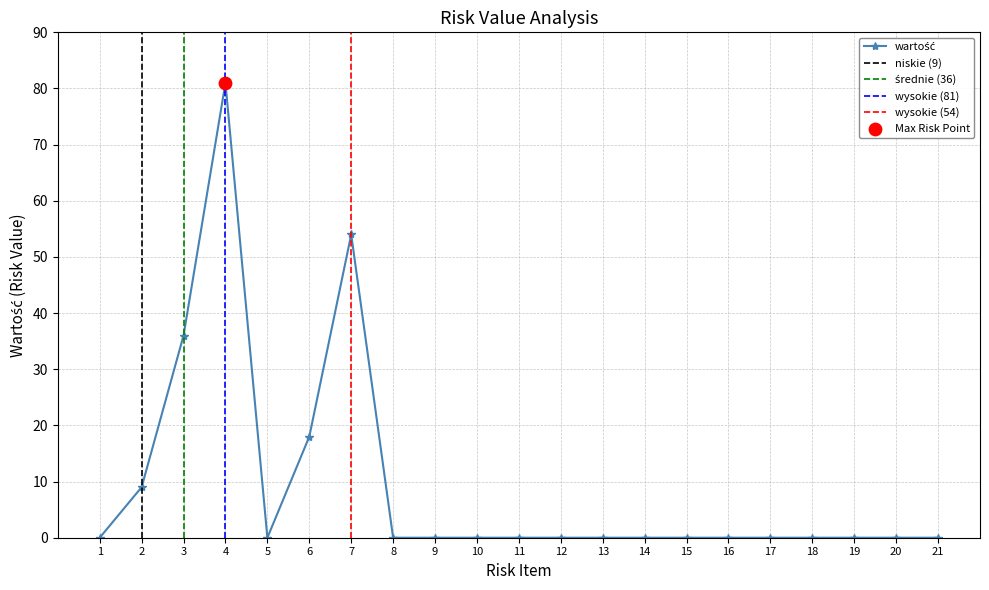

Which has a higher value, 6 or 15?

6